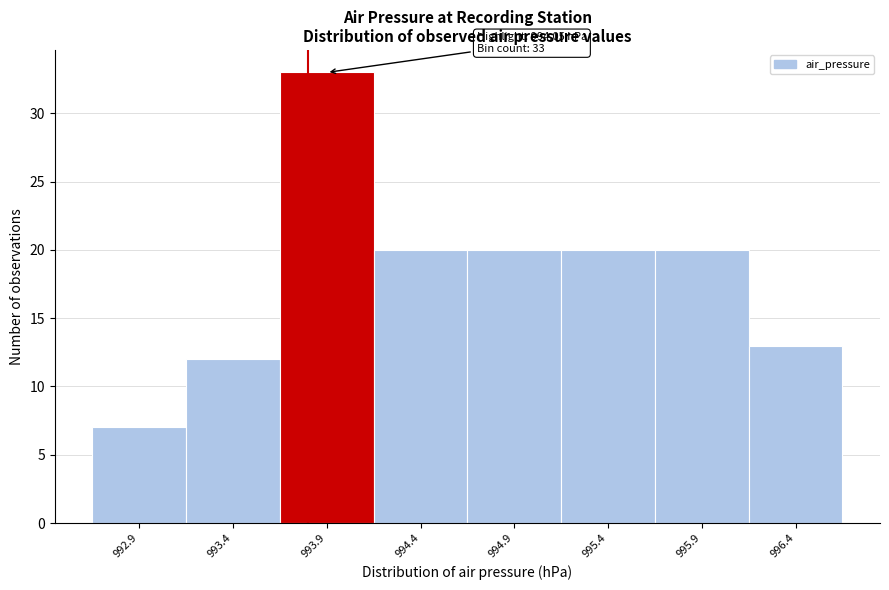

Reading left to right, extract all data points from this chart.

992.9=7	993.4=12	993.9=33	994.4=20	994.9=20	995.4=20	995.9=20	996.4=13